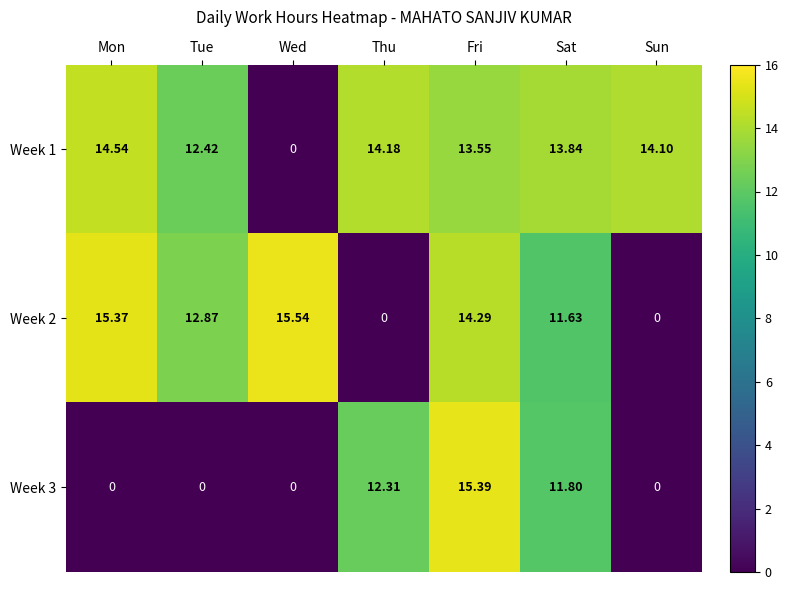

Rank the series at Mon from lowest to highest value.

Week 3, Week 1, Week 2